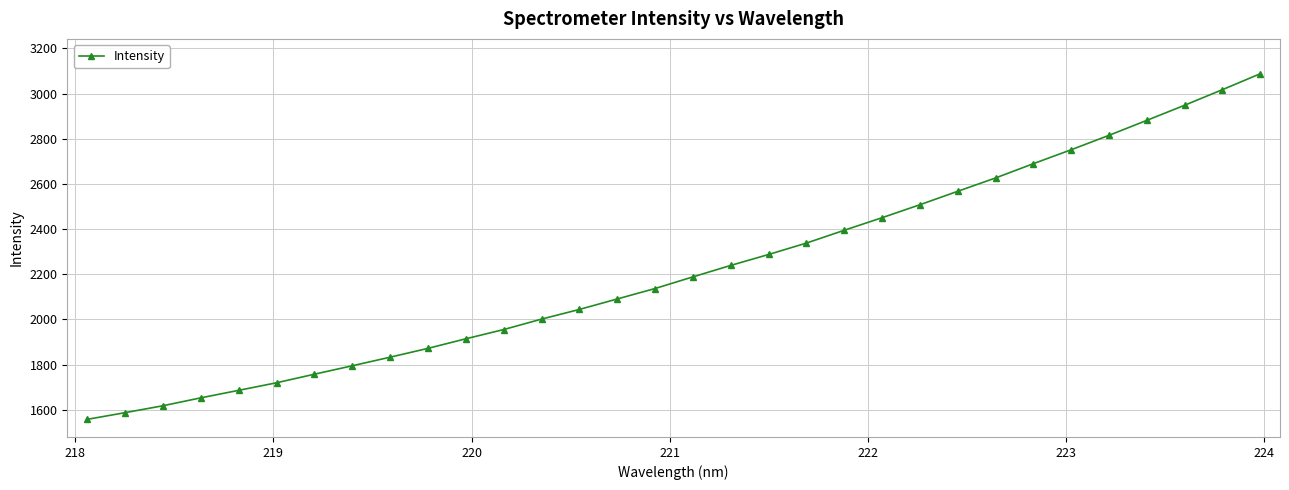

What is the value of the 31st point from the left?

3017.2